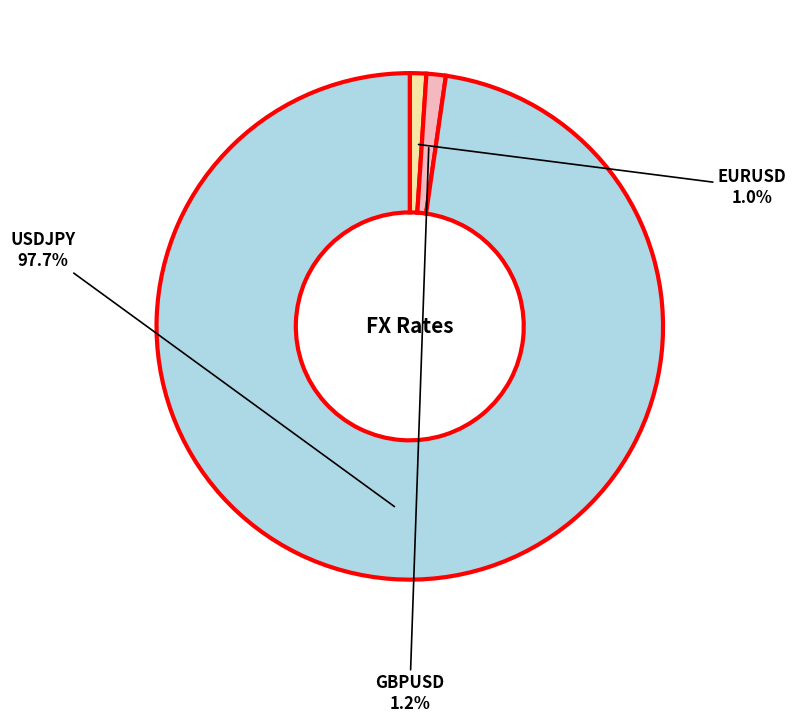

Is there a majority slice in this chart?

Yes